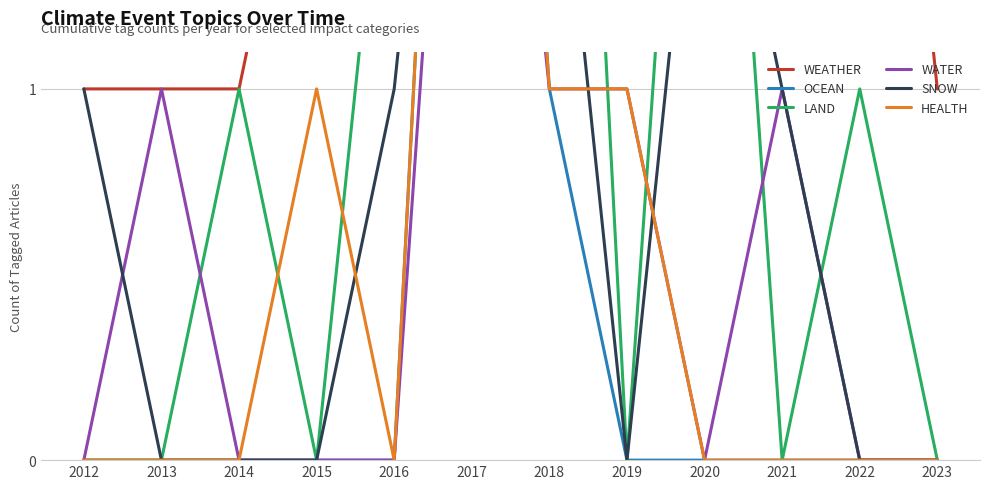

Count the HEALTH values in the range 0 to 1.

11